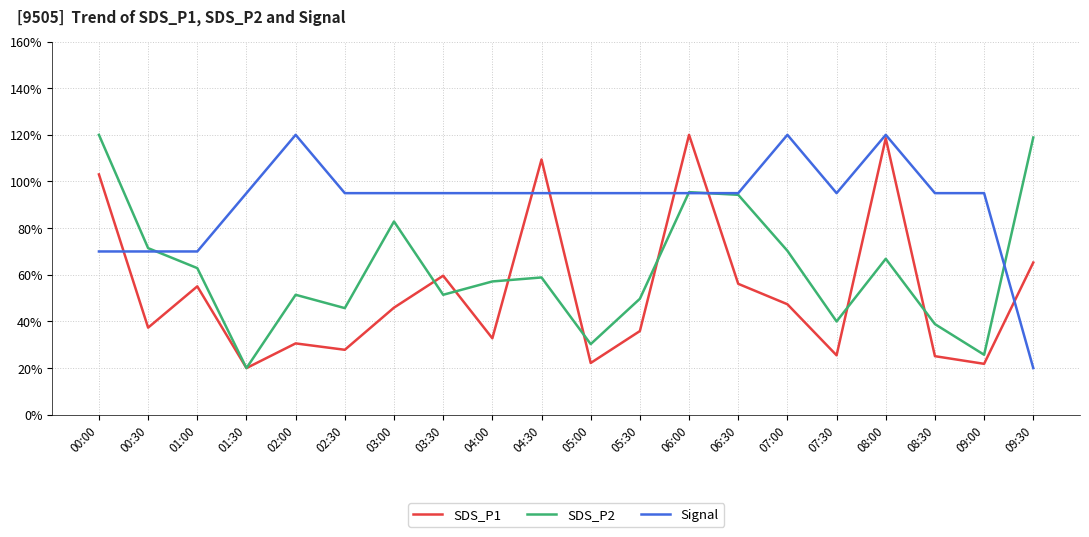

What is the greatest value displayed?

120.0